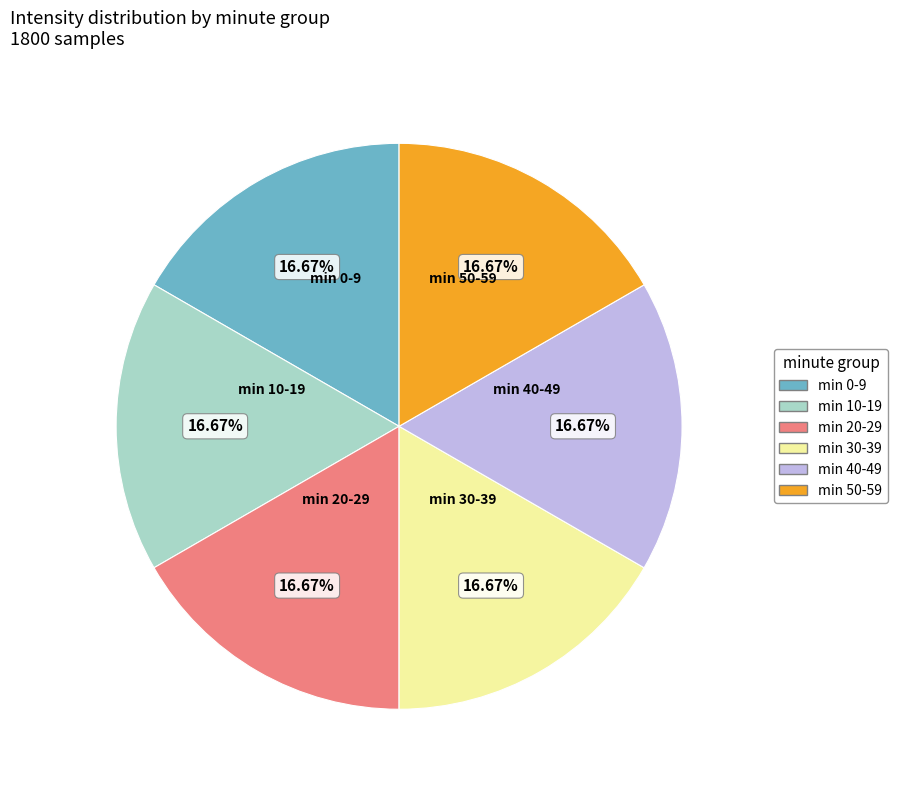

Does any single category account for the majority?

No